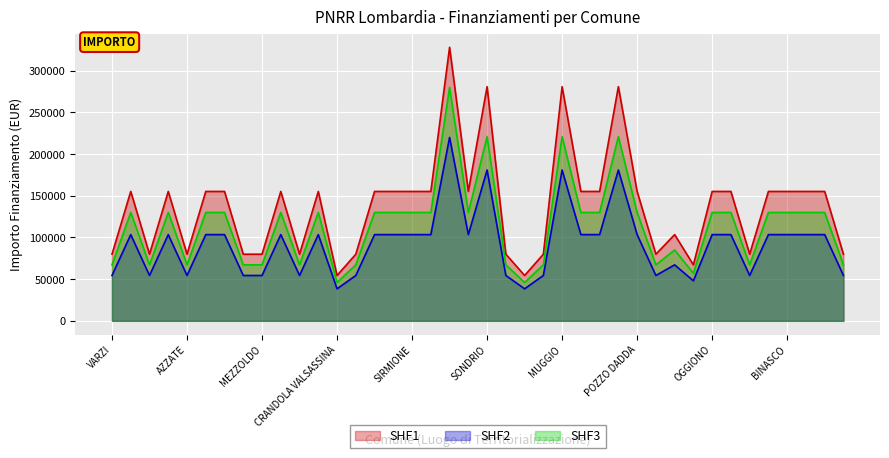

The SHF3 series shows 199214 at LOCATE DI TRIULZI. True or false?

False